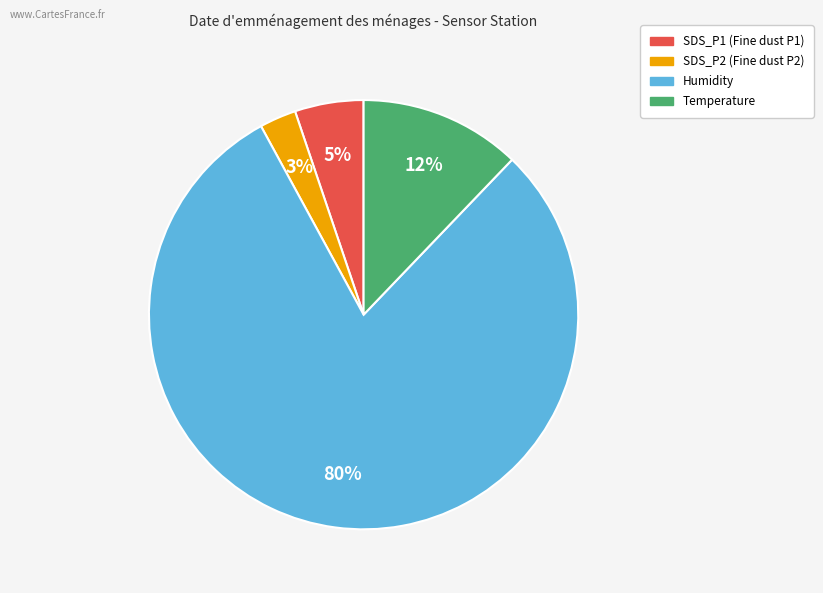

Is there any slice that represents more than half of the pie?

Yes